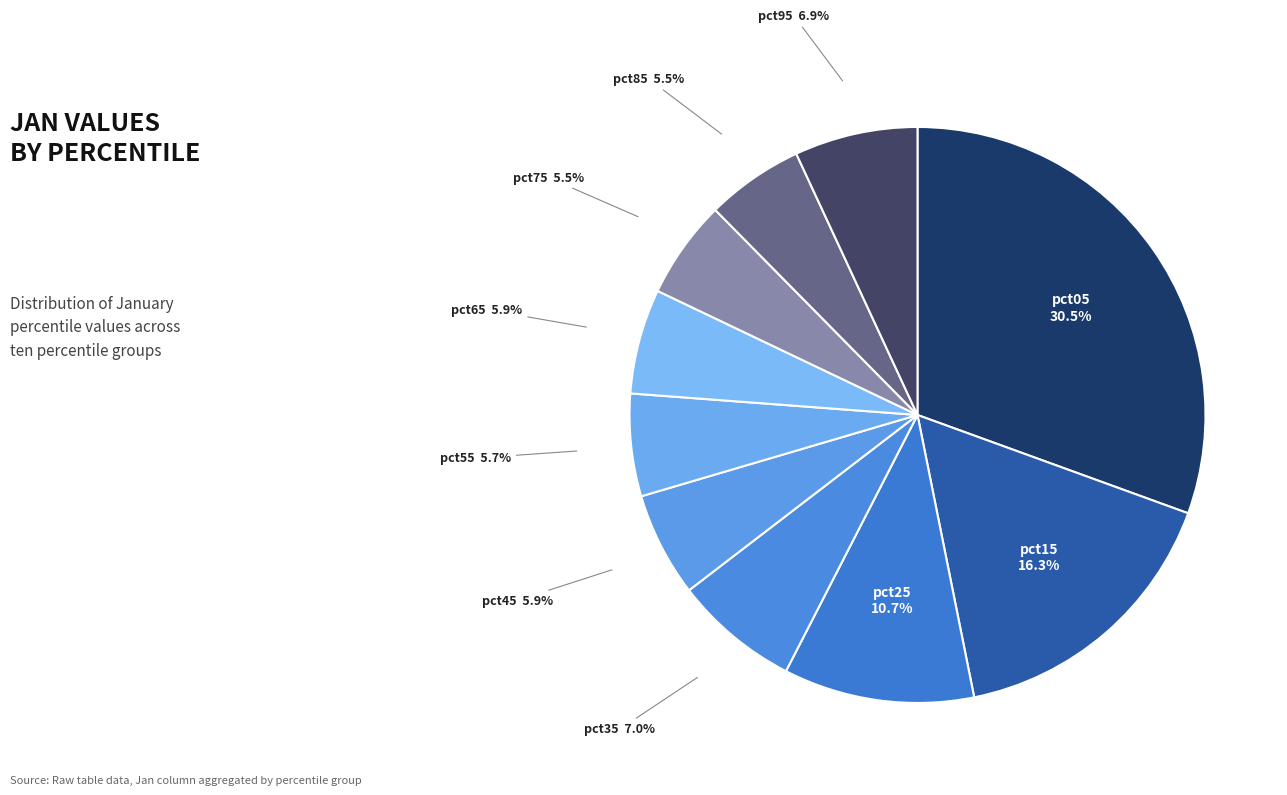

Count the number of slices in the pie.

10